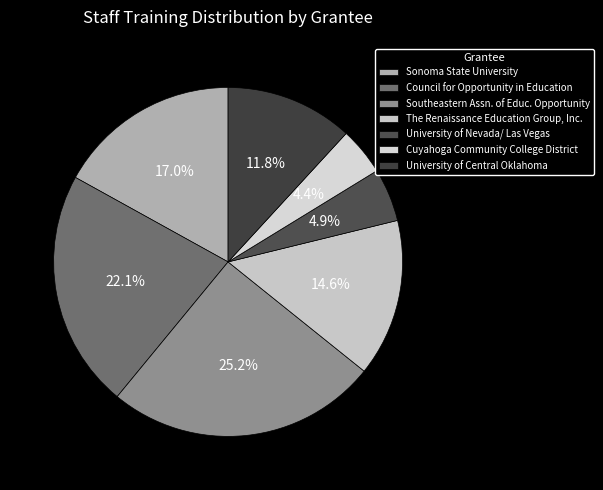

To the nearest percent, what is the difference between the largest and smallest slice percentages?

21%